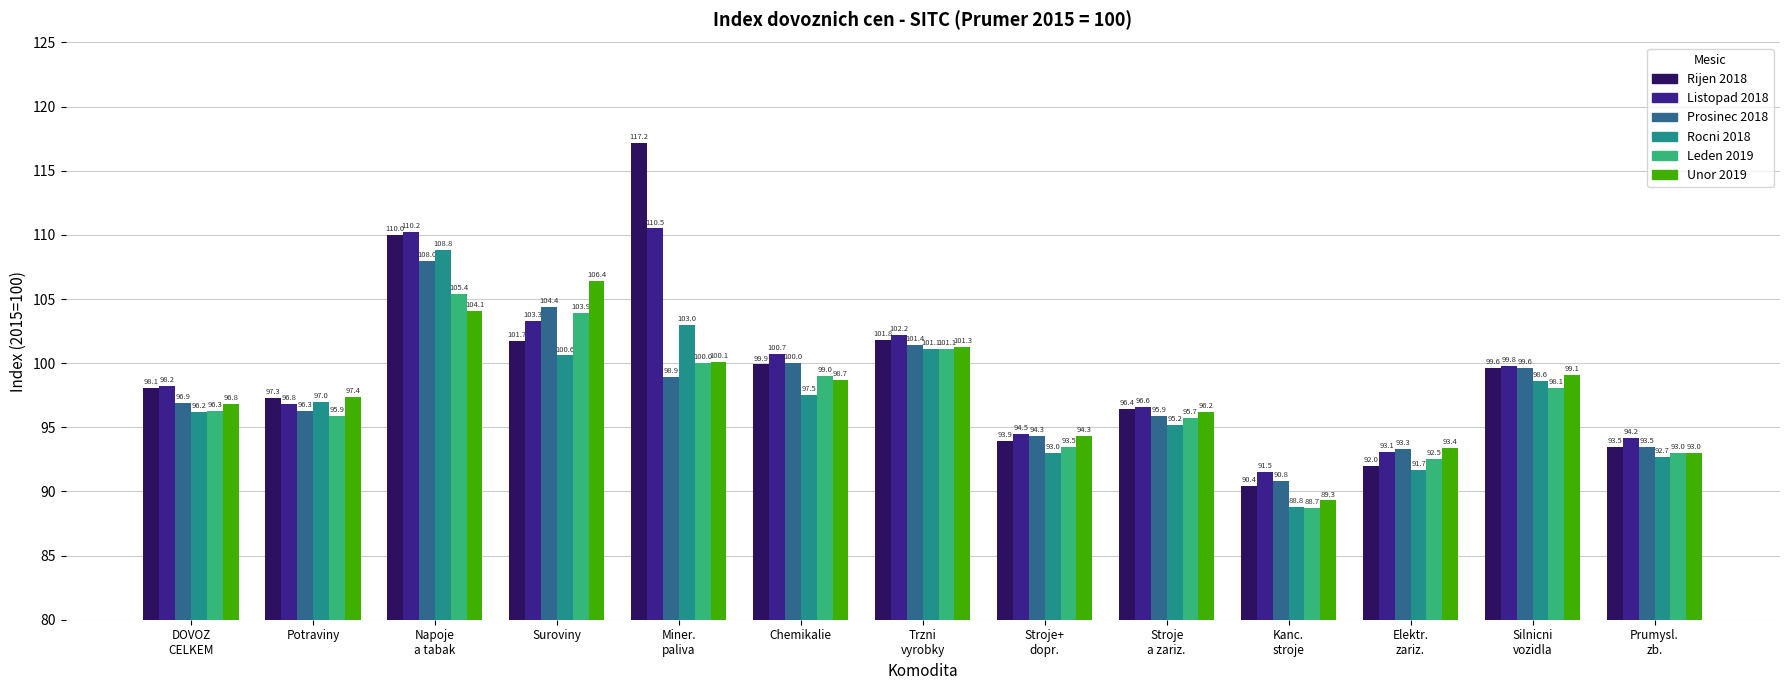

What is the sum of all Leden 2019 values?

1263.1